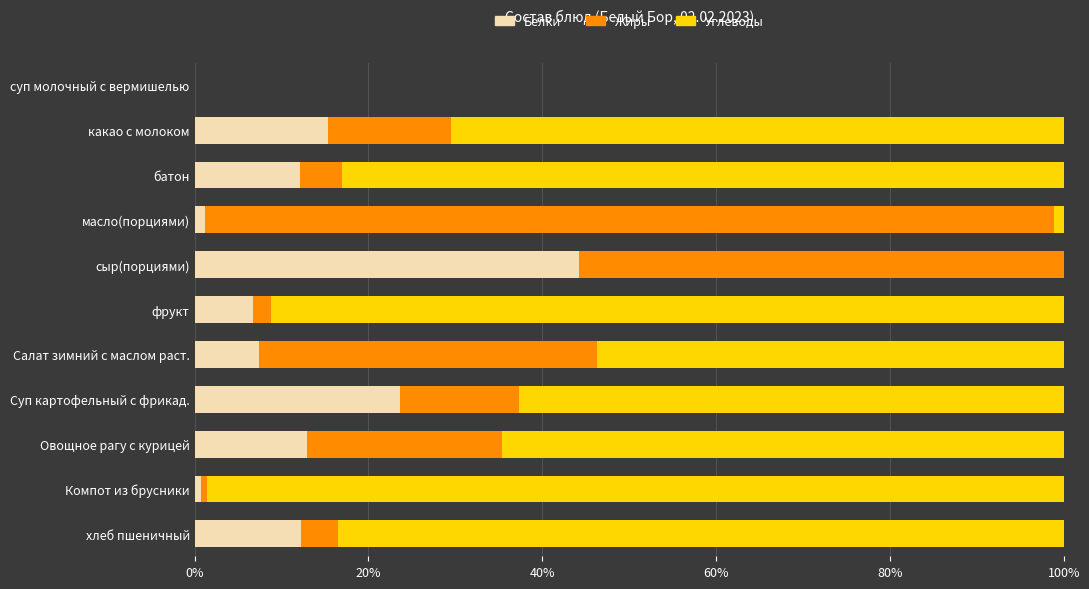

What is the total value across all series at батон?

100.0